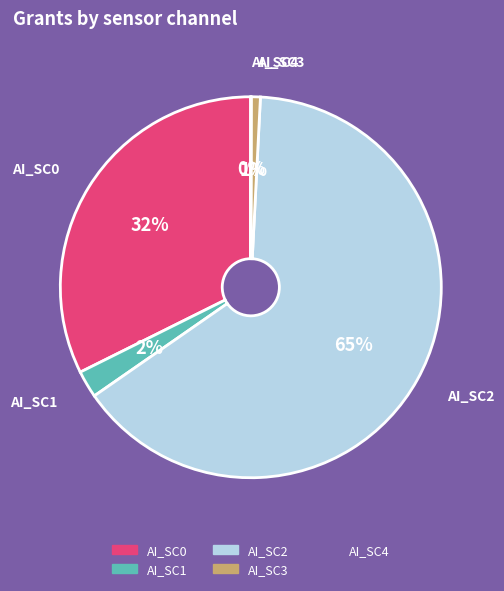

To the nearest percent, what is the difference between the largest and smallest slice percentages?

65%